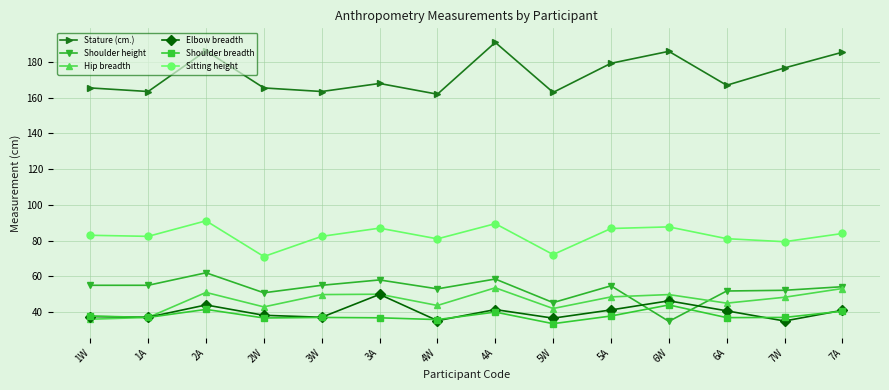

Between 3A and 5W, which series saw the biggest shift?

Sitting height